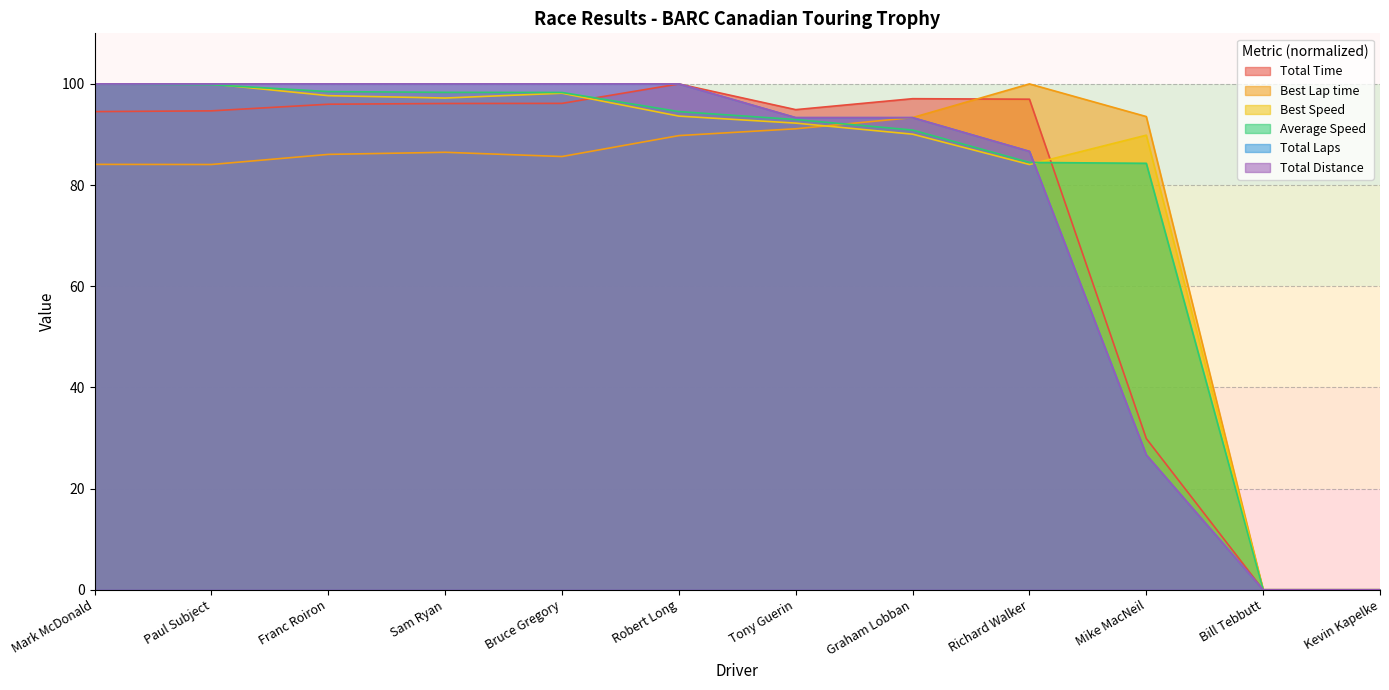

Reading left to right, what are all the values shown in this chart?

Total Time: 94.5	94.7	96.0	96.1	96.2	100.0	94.9	97.1	97.0	29.9	0.0	0.0
Best Lap time: 84.1	84.1	86.1	86.5	85.6	89.8	91.1	93.3	100.0	93.5	0.0	0.0
Best Speed: 100.0	100.0	97.7	97.2	98.2	93.6	92.3	90.1	84.1	89.9	0.0	0.0
Average Speed: 100.0	99.8	98.5	98.3	98.3	94.5	93.0	90.9	84.5	84.3	0.0	0.0
Total Laps: 100.0	100.0	100.0	100.0	100.0	100.0	93.3	93.3	86.7	26.7	0.0	0.0
Total Distance: 100.0	100.0	100.0	100.0	100.0	100.0	93.3	93.3	86.7	26.7	0.0	0.0